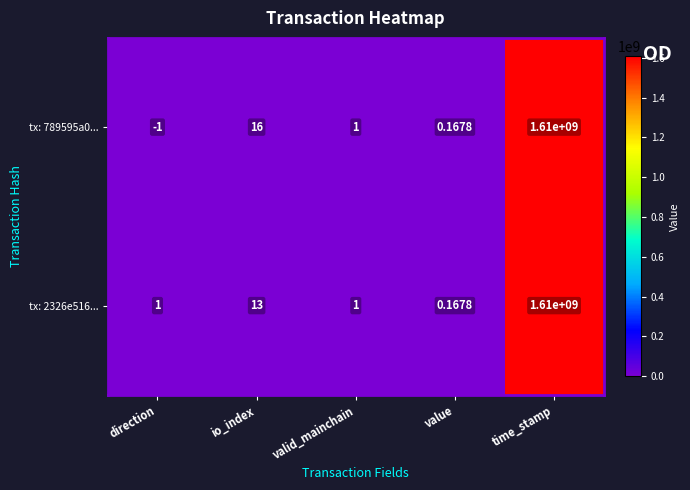

How many data points does each series have?

5